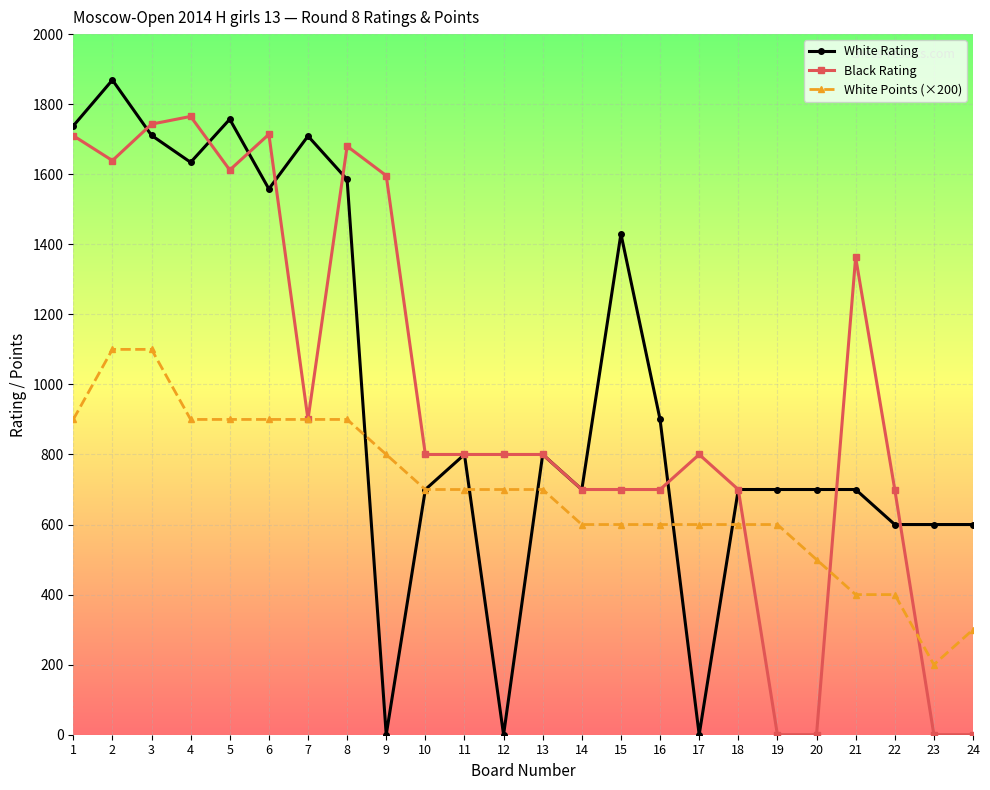

What is the total value across all series at 20?

1200